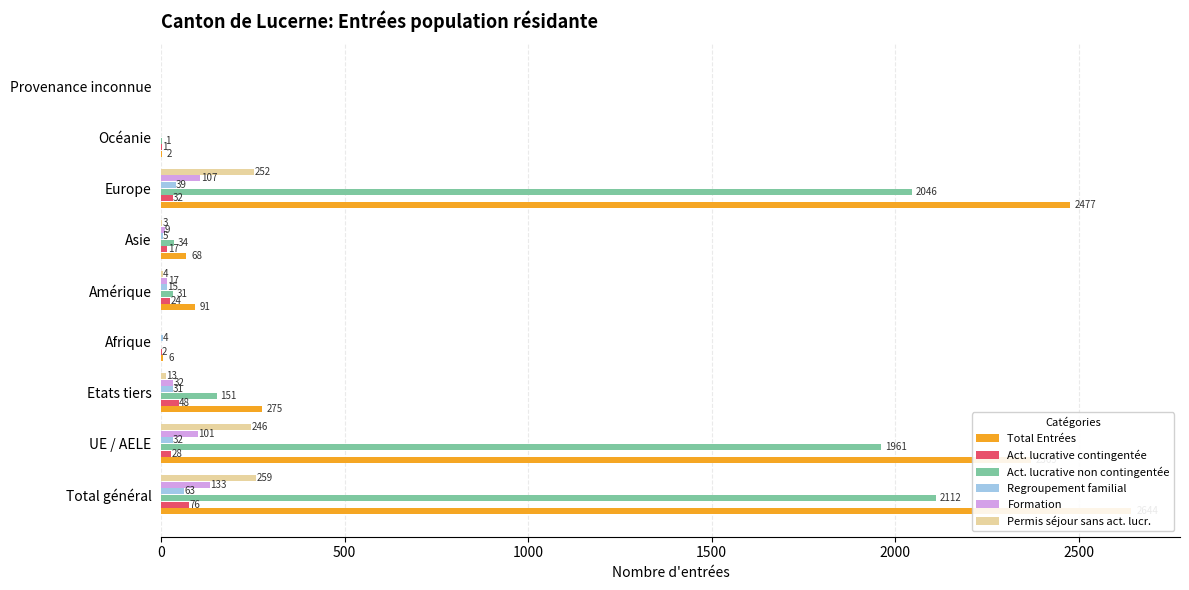

The Regroupement familial series shows 63 at Total général. True or false?

True